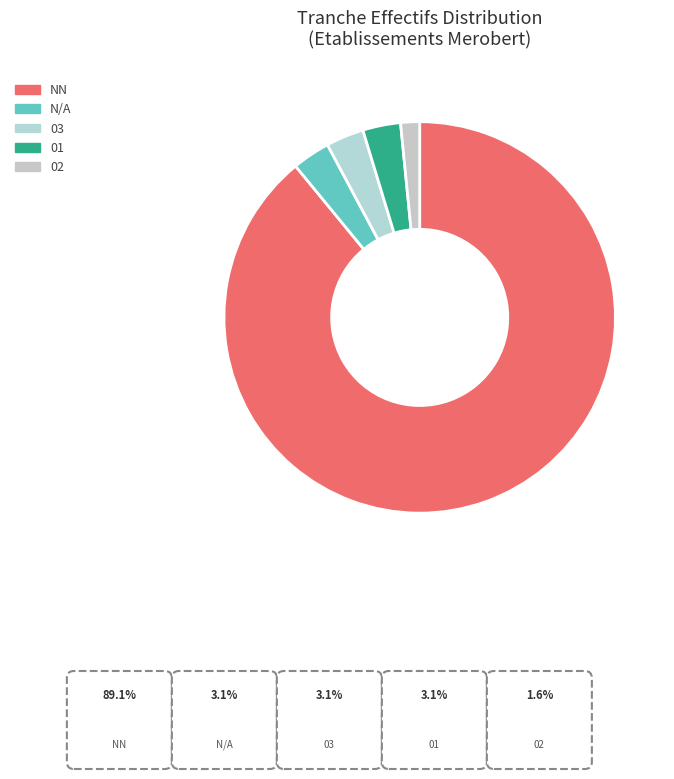

Is there any slice that represents more than half of the pie?

Yes